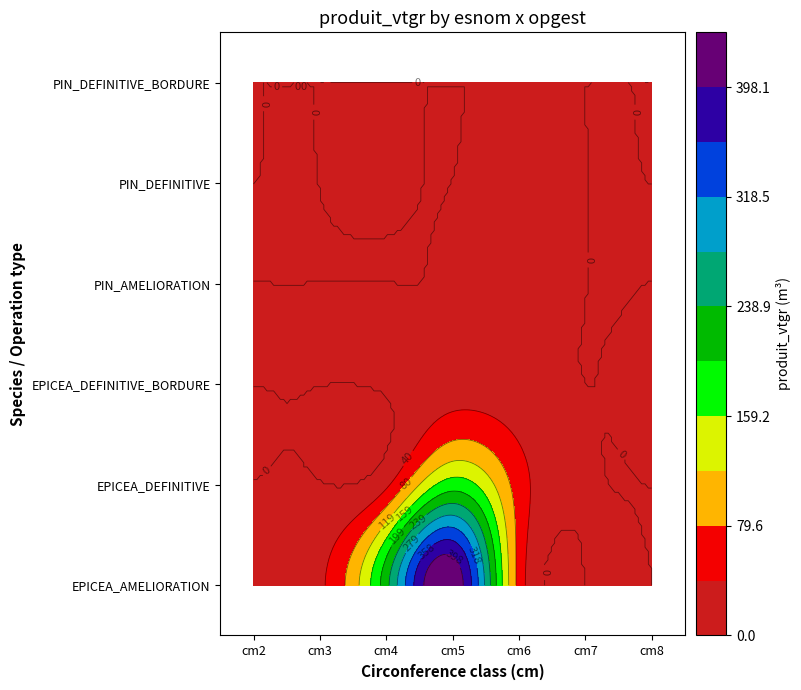

Between PIN_AMELIORATION and 6, which is larger?

PIN_AMELIORATION